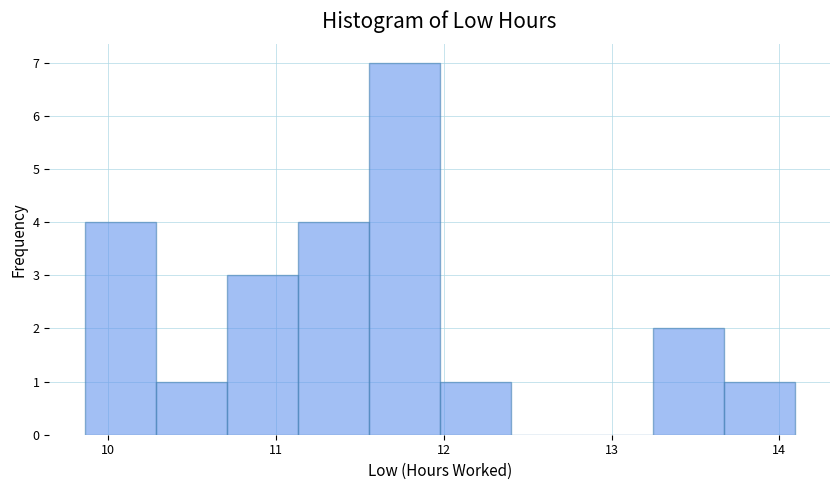

Reading left to right, transcribe this chart: for each bar, give the range it covers on the x-axis and its height. Neither the bar edges nor the heights are printed on the chart, so give them approximately, as read against the axes.

9.9 to 10.3: 4
10.3 to 10.7: 1
10.7 to 11.1: 3
11.1 to 11.6: 4
11.6 to 12.0: 7
12.0 to 12.4: 1
12.4 to 12.8: 0
12.8 to 13.2: 0
13.2 to 13.7: 2
13.7 to 14.1: 1